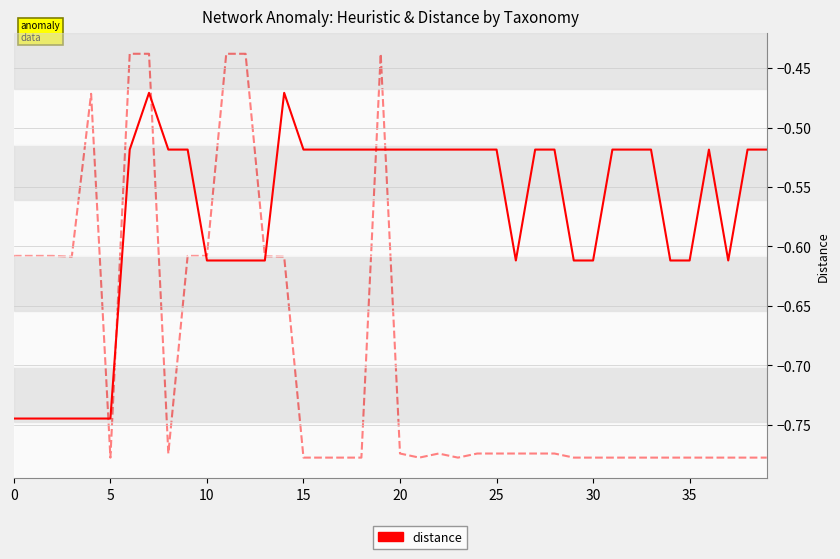

Is it true that distance equals -0.9 at 28?

False